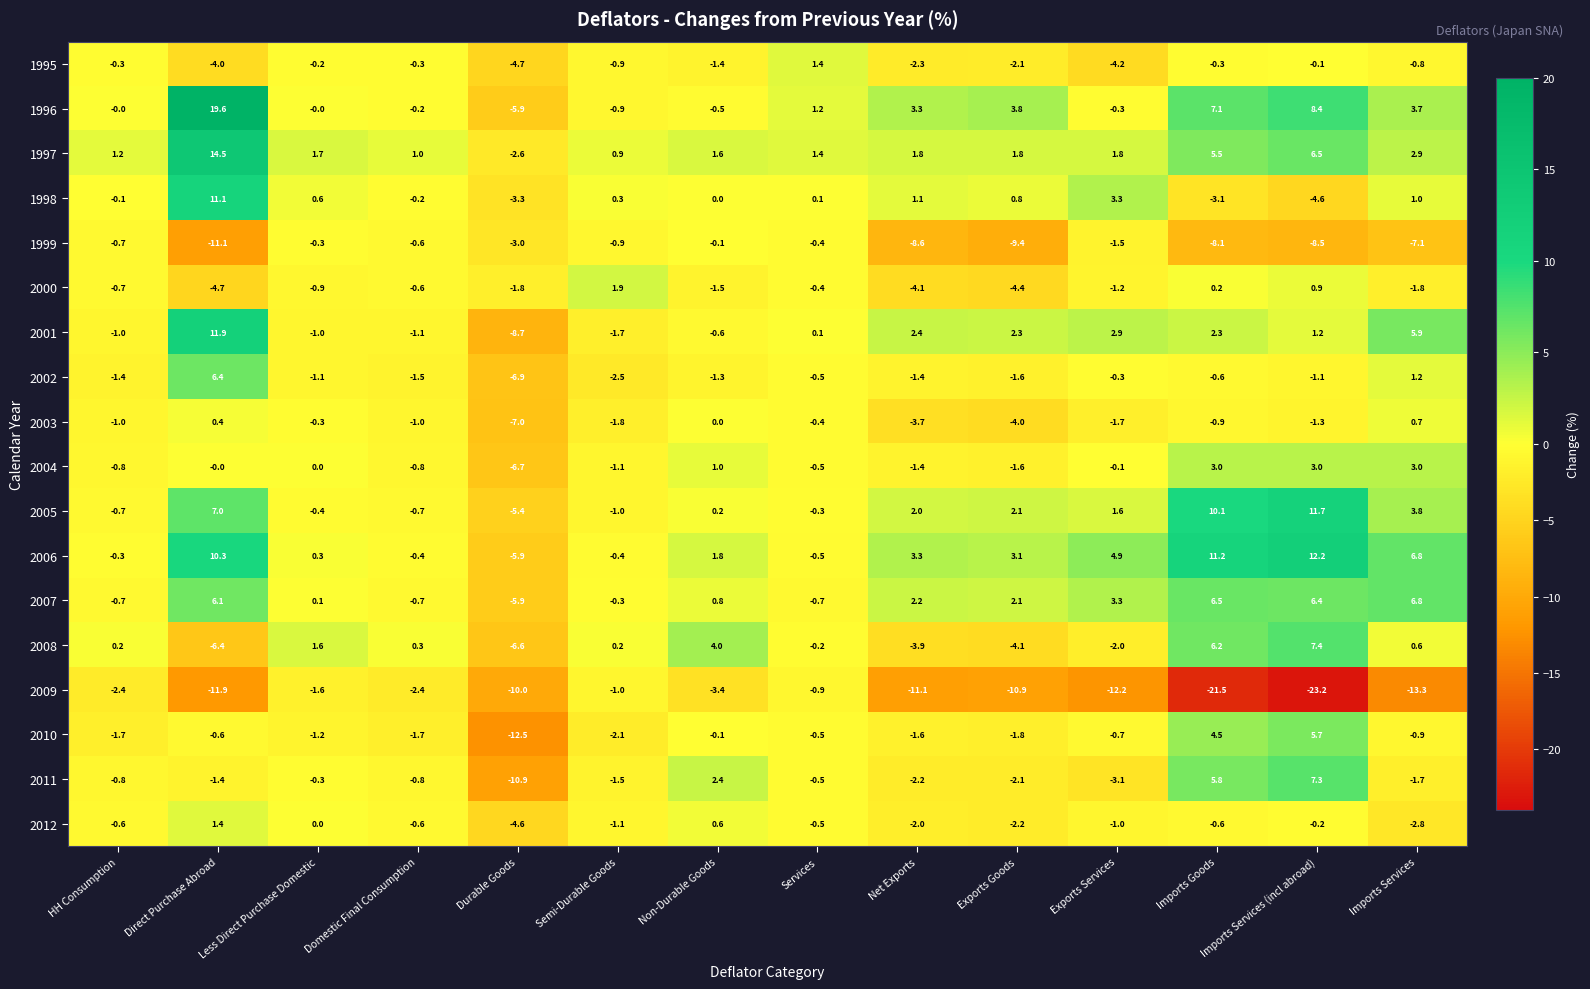

Is it true that 1996 equals -0.2 at Domestic Final Consumption?

True